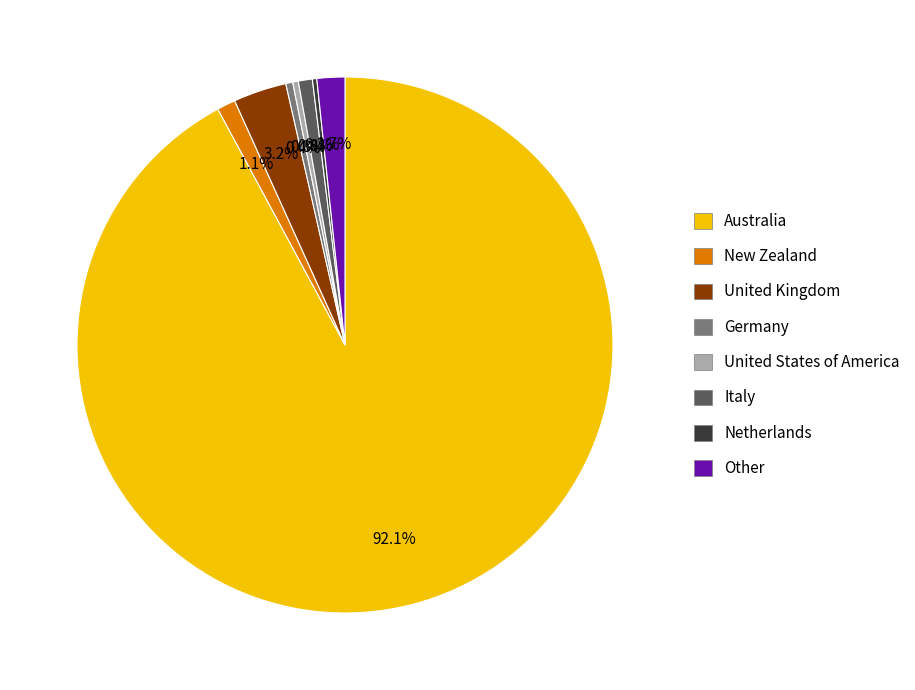

Is the sum of New Zealand and Australia greater than half?

Yes